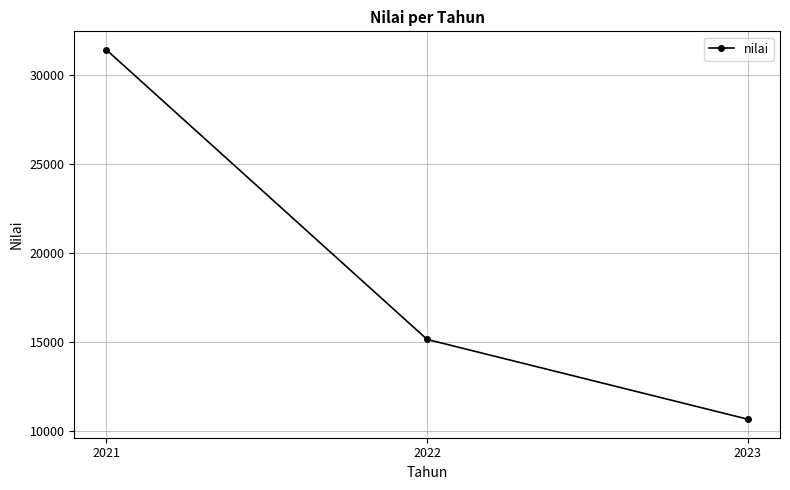

Reading left to right, transcribe all the data shown in this chart.

2021=31400.0	2022=15132.9	2023=10649.5